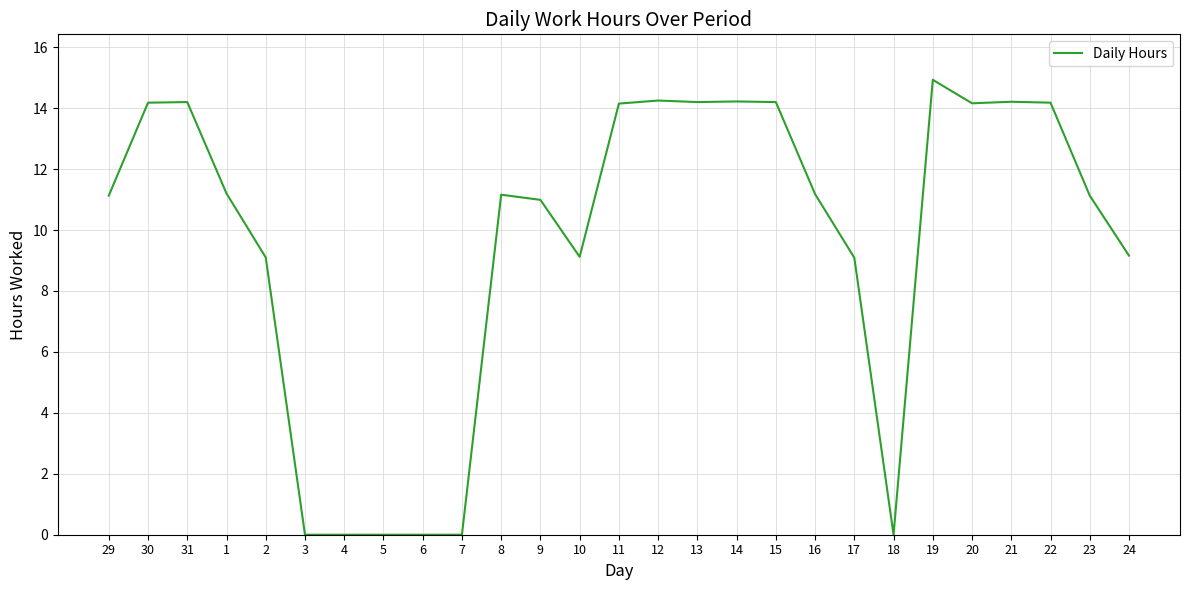

Is it true that the value at 10 is 3.0?

False